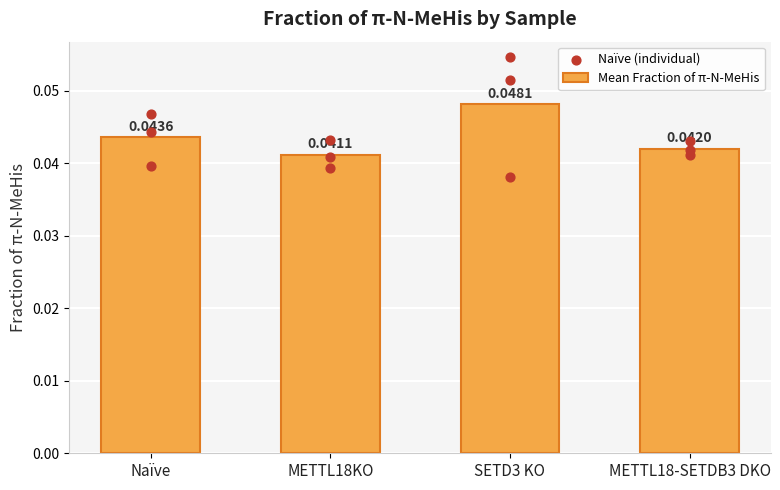

Which series has the largest Y range (max minus min)?

SETD3 KO